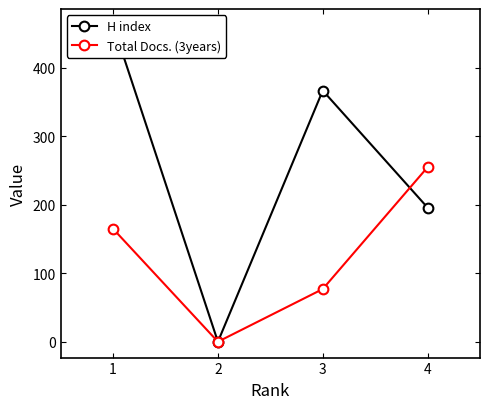

In Total Docs. (3years), how many points are lower than both neighbors (excluding endpoints)?

1